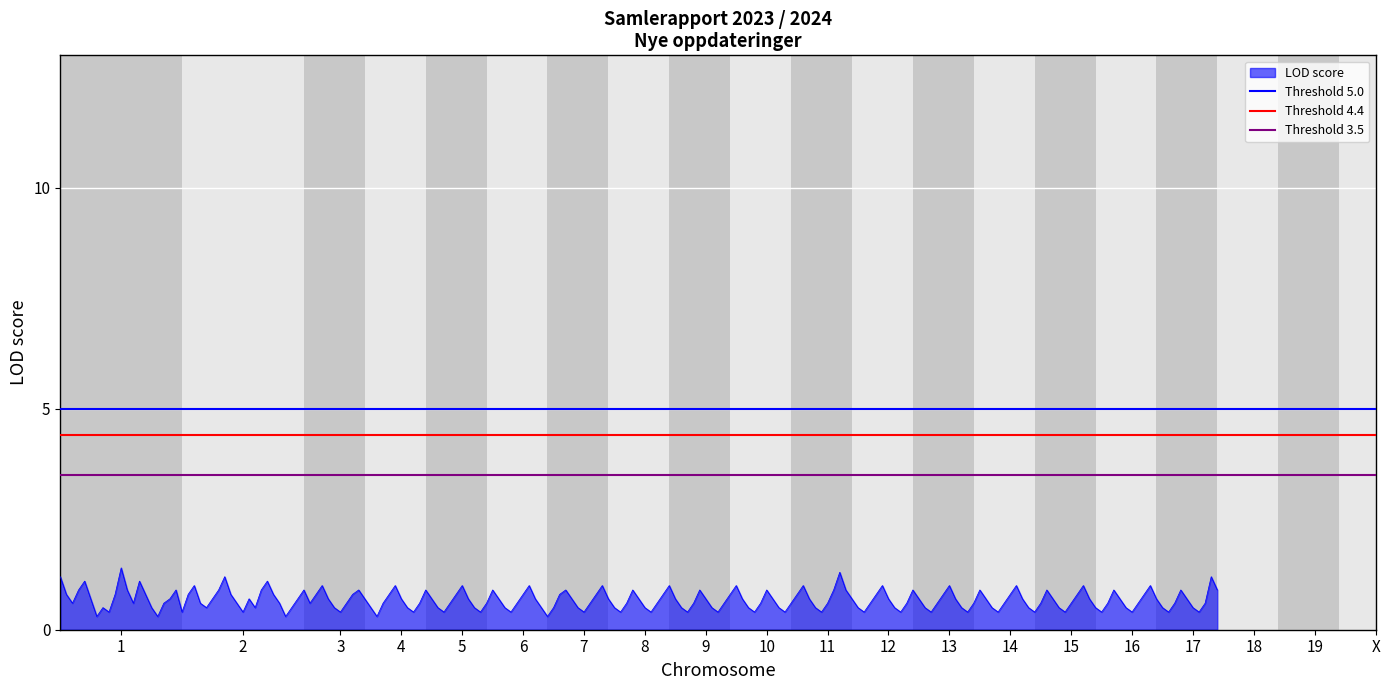

Which label corresponds to the largest value in the chart?

1